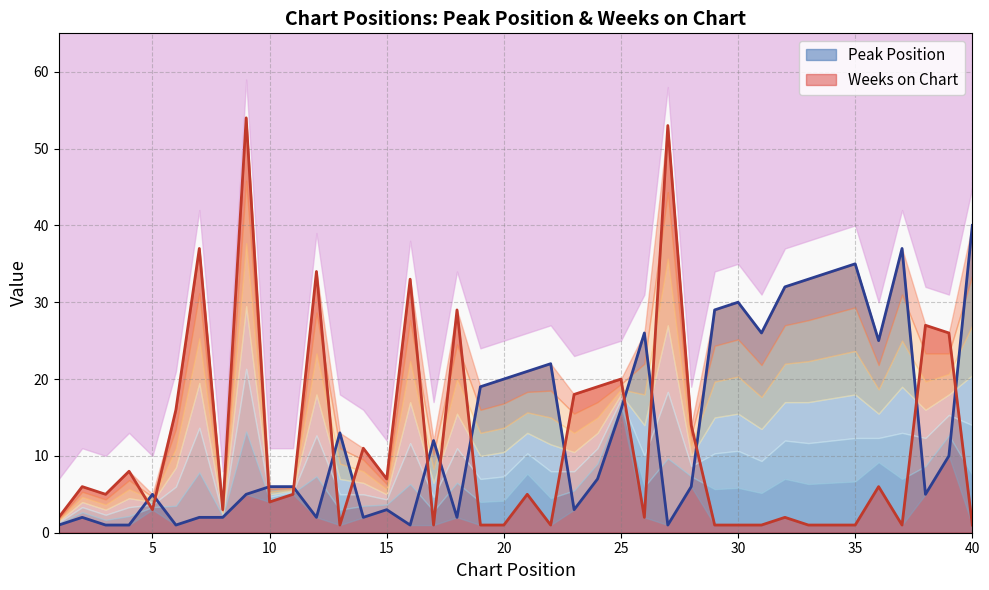

What is the maximum value shown in the chart?

54